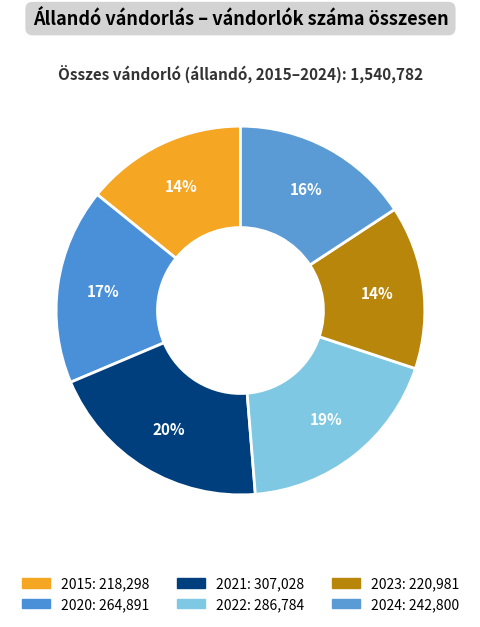

How many slices are in this pie chart?

6